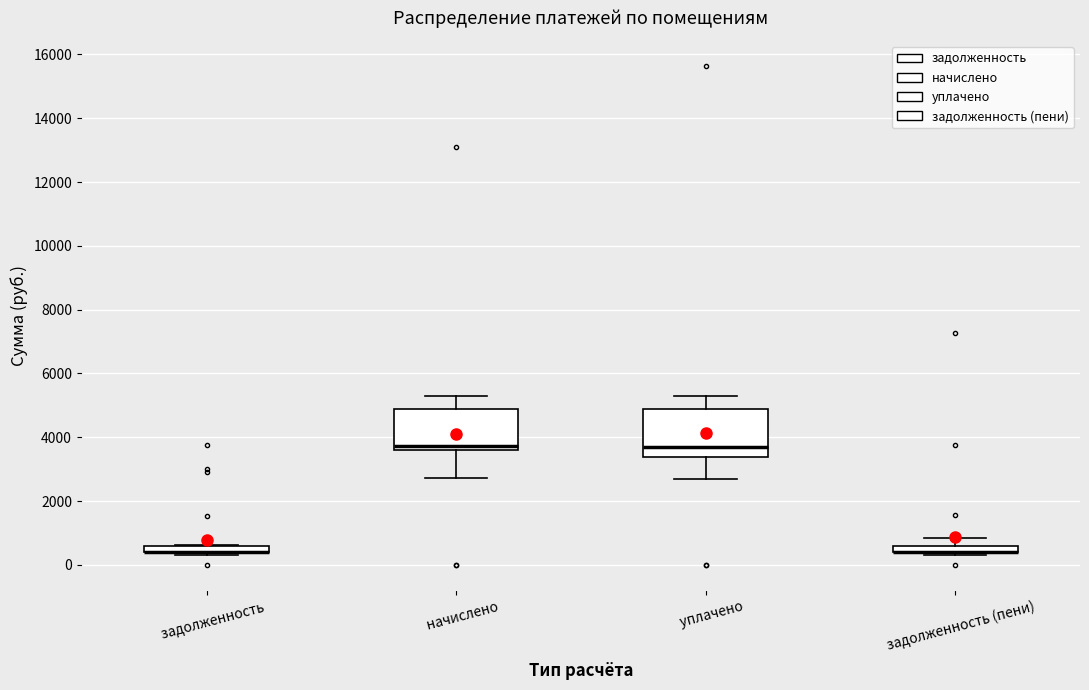

Where is the lower edge of the box for задолженность on the y-axis? The values are not printed on the chart, so give them approximately, as read against the axis.

400